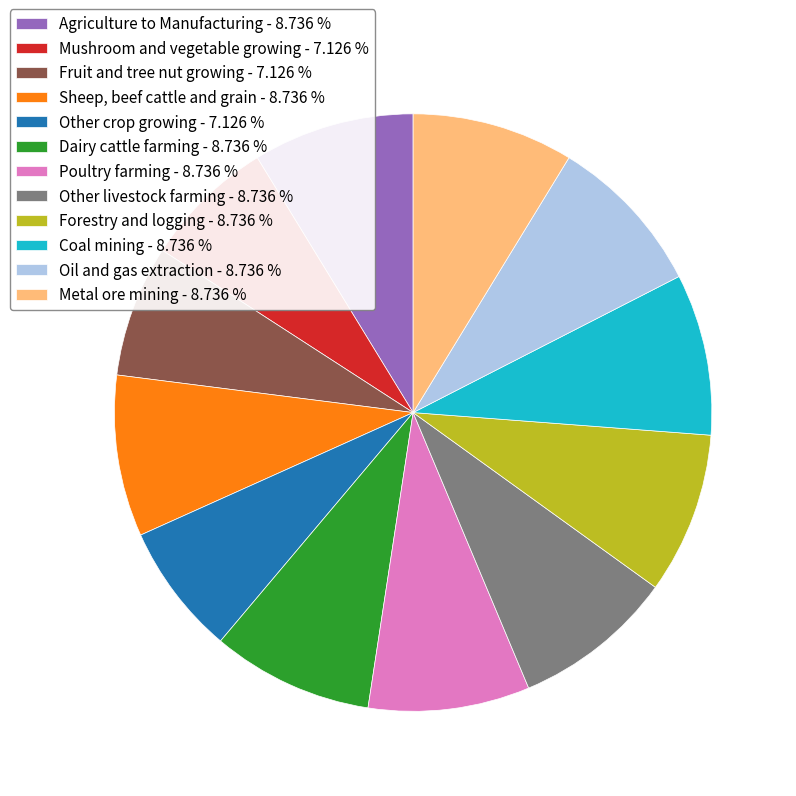

Do Fruit and tree nut growing - 7.126 % and Agriculture to Manufacturing - 8.736 % together represent more than half of the pie?

No